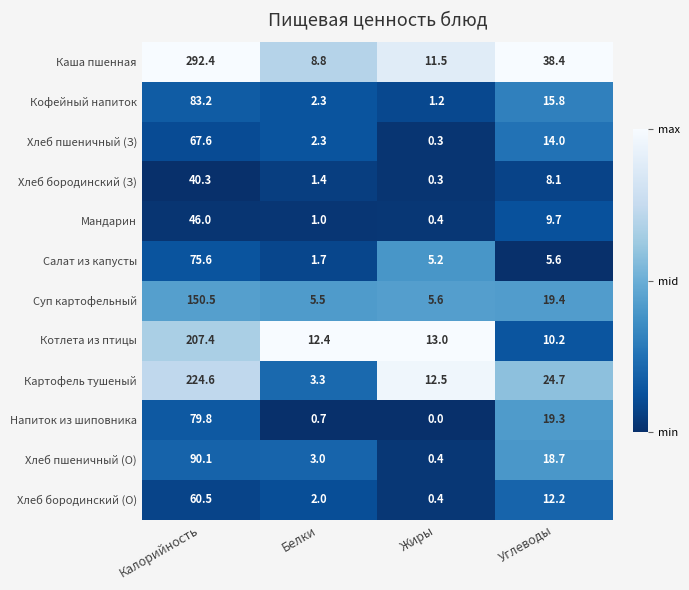

Is it true that Хлеб бородинский (О) equals 12.2 at Углеводы?

True